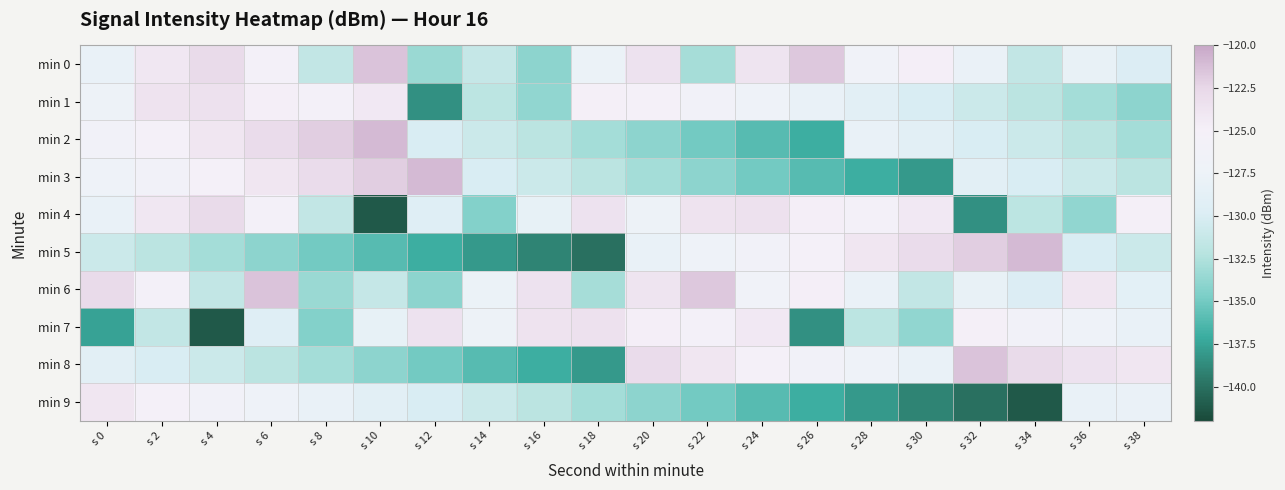

How many series are shown in this chart?

10